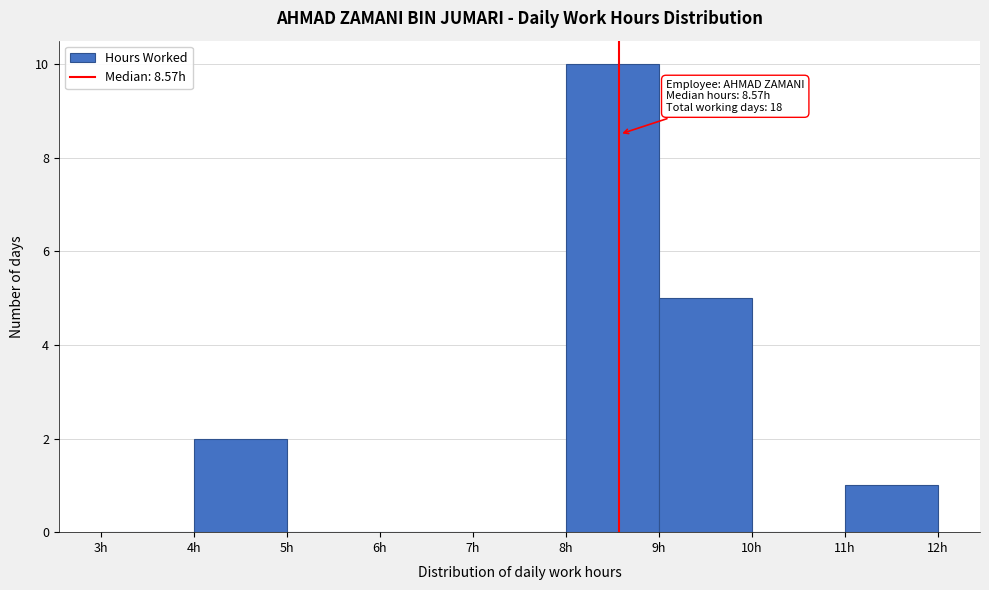

Over which range of the x-axis is the bar tallest?

8 to 9